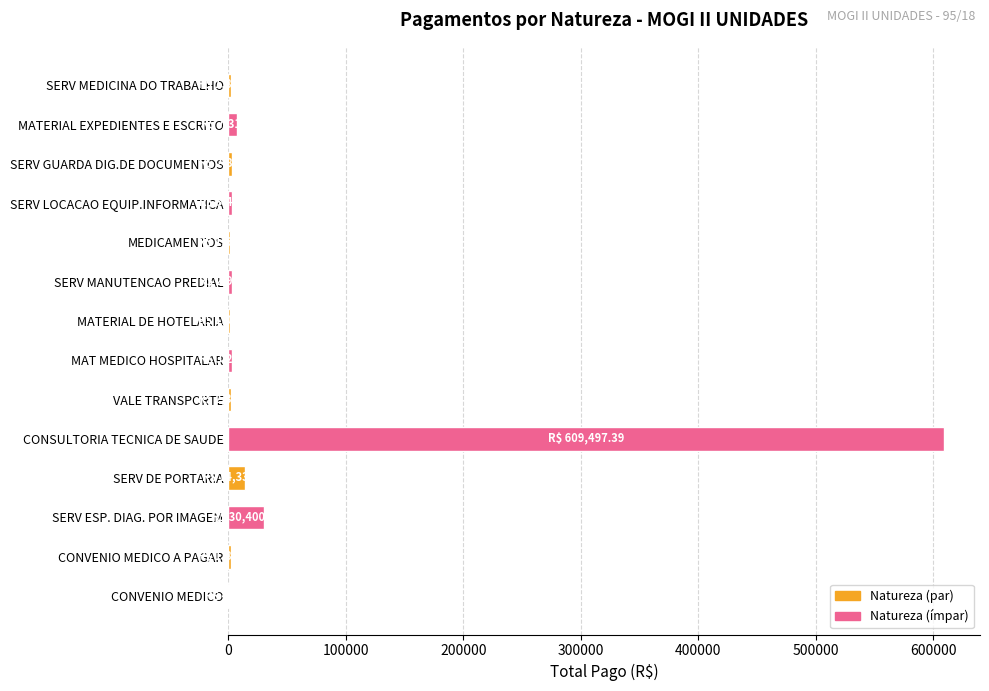

At which category does the chart reach its peak across all series?

CONSULTORIA TECNICA DE SAUDE